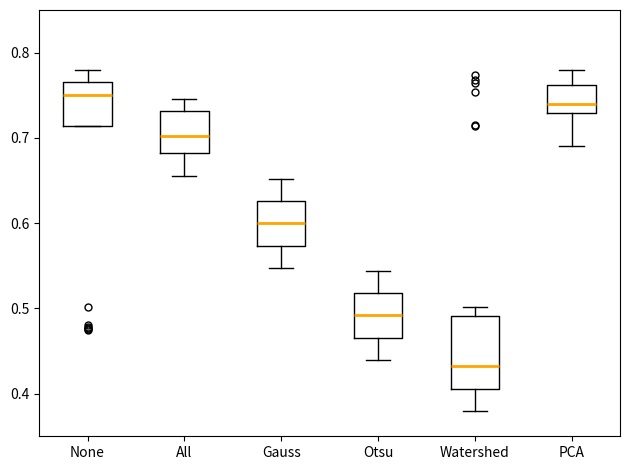

Which box has the highest median line?

None